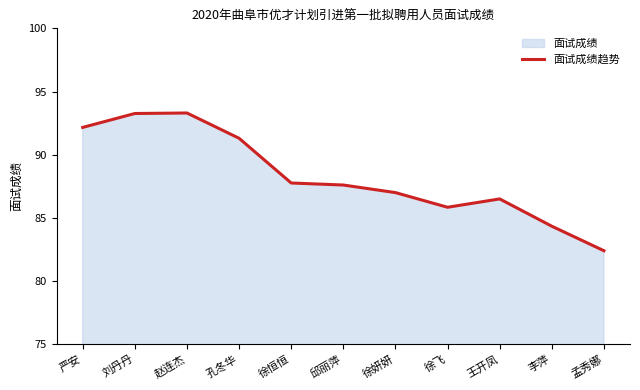

How many interior local peaks (higher than both neighbors) does the data have?

2